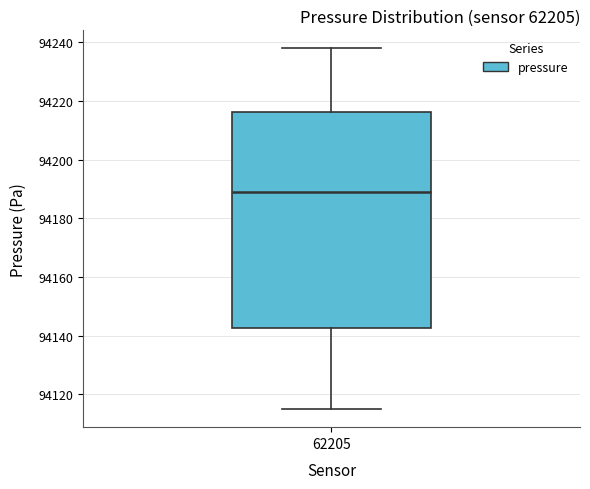

Transcribe this box plot: give where the median line is, the range the box spans, and where the two whiskers end, as read against the y-axis. The values are not printed on the chart, so give them approximately, as read against the axis.

median 94190, box 94142 to 94216, whiskers 94116 to 94238